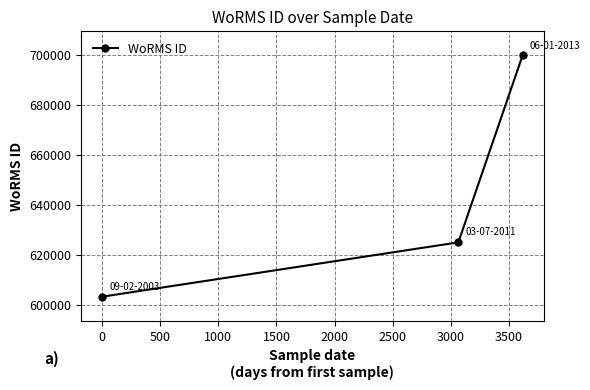

How many data points does each series have?

3